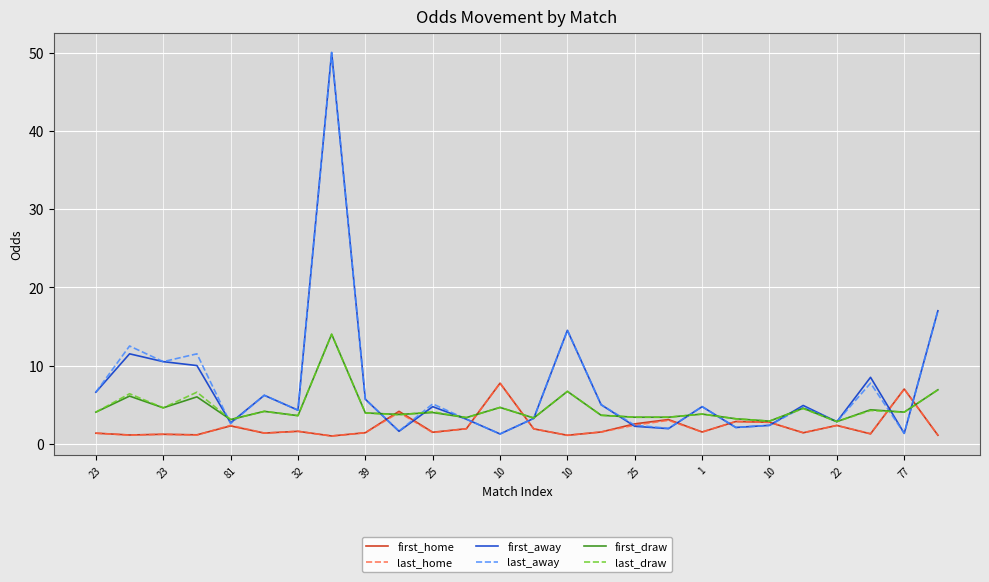

What is the sum of all last_home values?

57.9